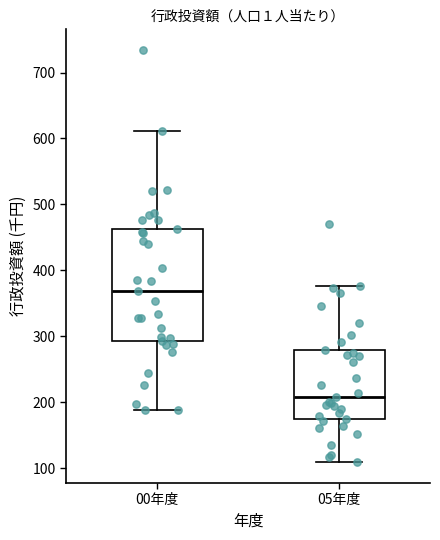

Reading left to right, read every box against the y-axis: the position of its median line, the range the box covers, and the ends of its whiskers. The values are not printed on the chart, so give them approximately, as read against the axis.

00年度: median 370, box 290 to 460, whiskers 190 to 610
05年度: median 210, box 170 to 280, whiskers 110 to 380